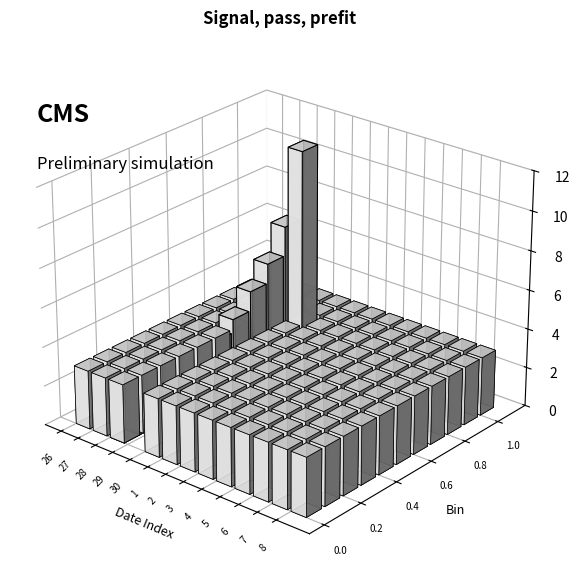

Does the chart contain stacked bars?

No